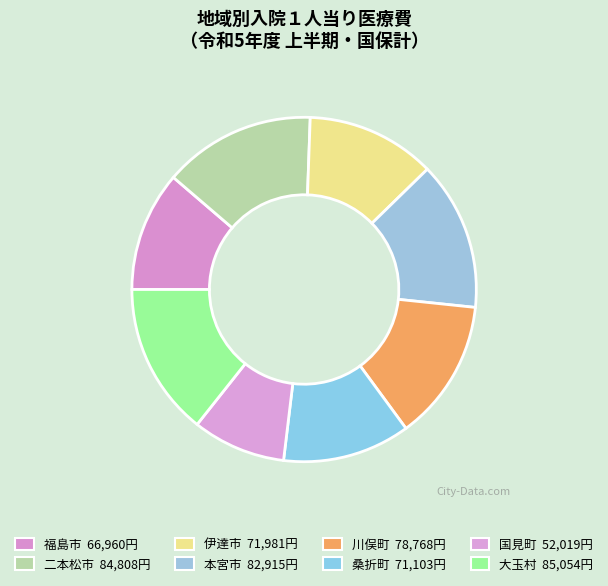

Is 福島市 the majority of the pie?

No